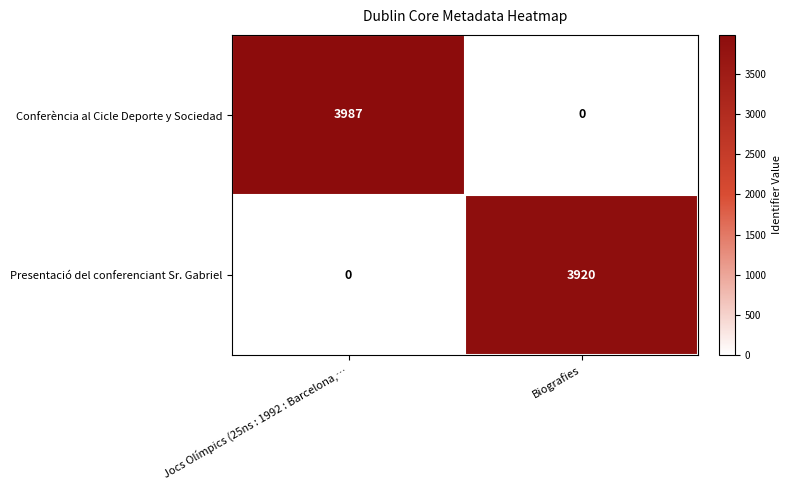

Rank the series by their average value, from highest to lowest.

Conferència al Cicle Deporte y Sociedad, Presentació del conferenciant Sr. Gabriel